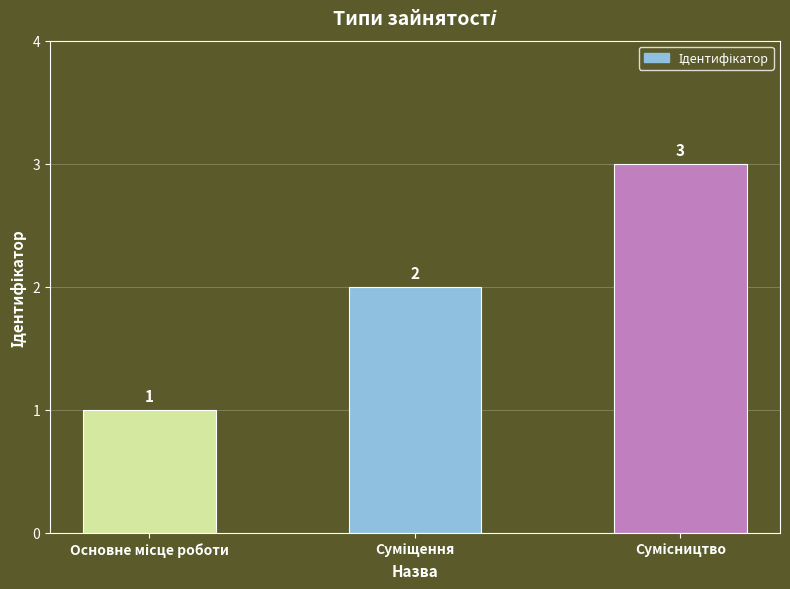

What is the sum of all values?

6